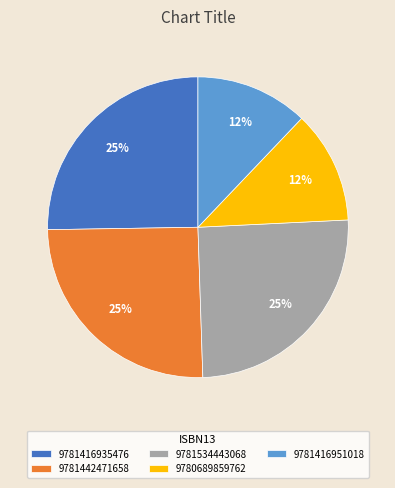

To the nearest percent, what is the difference between the largest and smallest slice percentages?

13%